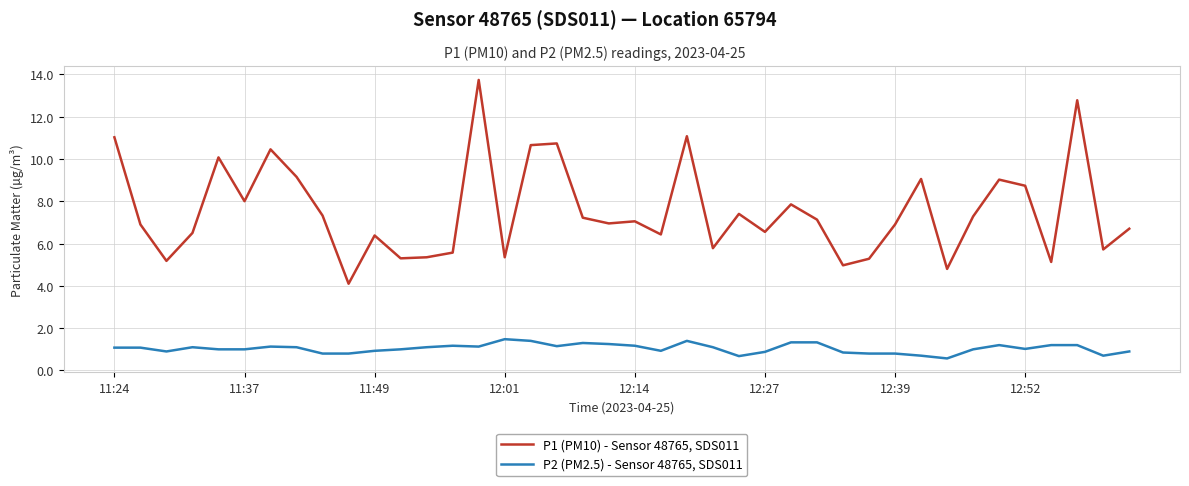

What is the average value of the P1 (PM10) - Sensor 48765, SDS011 series?

7.5